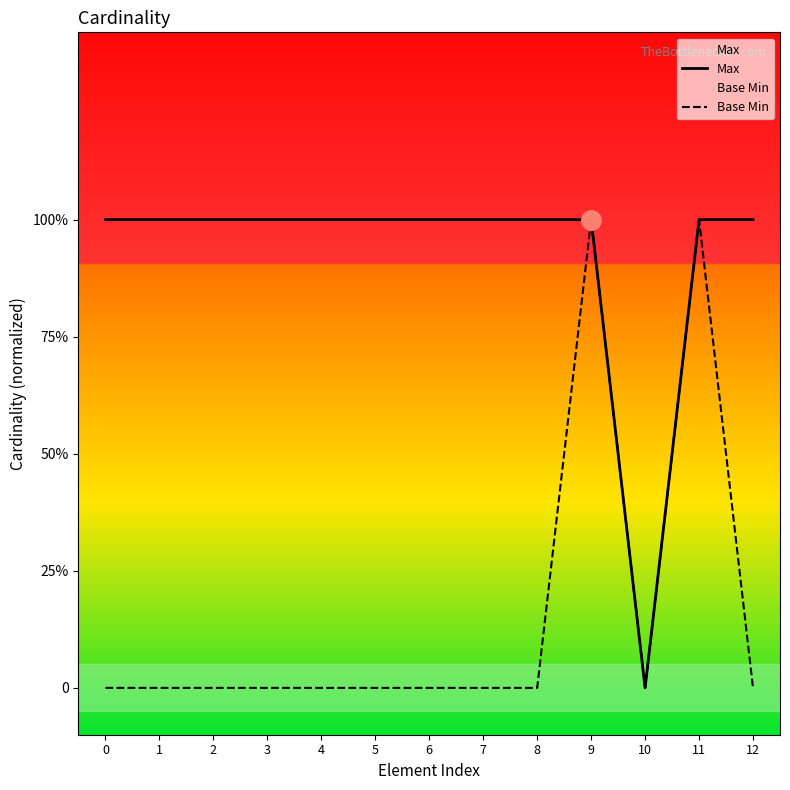

True or false: Max and Base Min cross at least once.

False